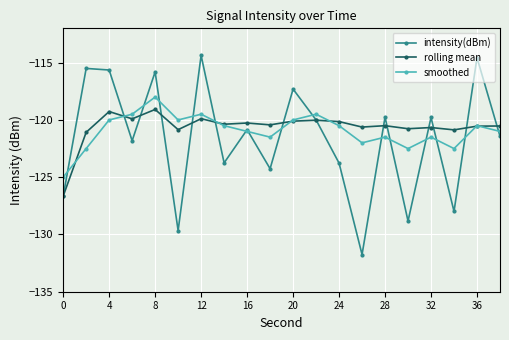

Which series has the largest range (max minus min)?

intensity(dBm)